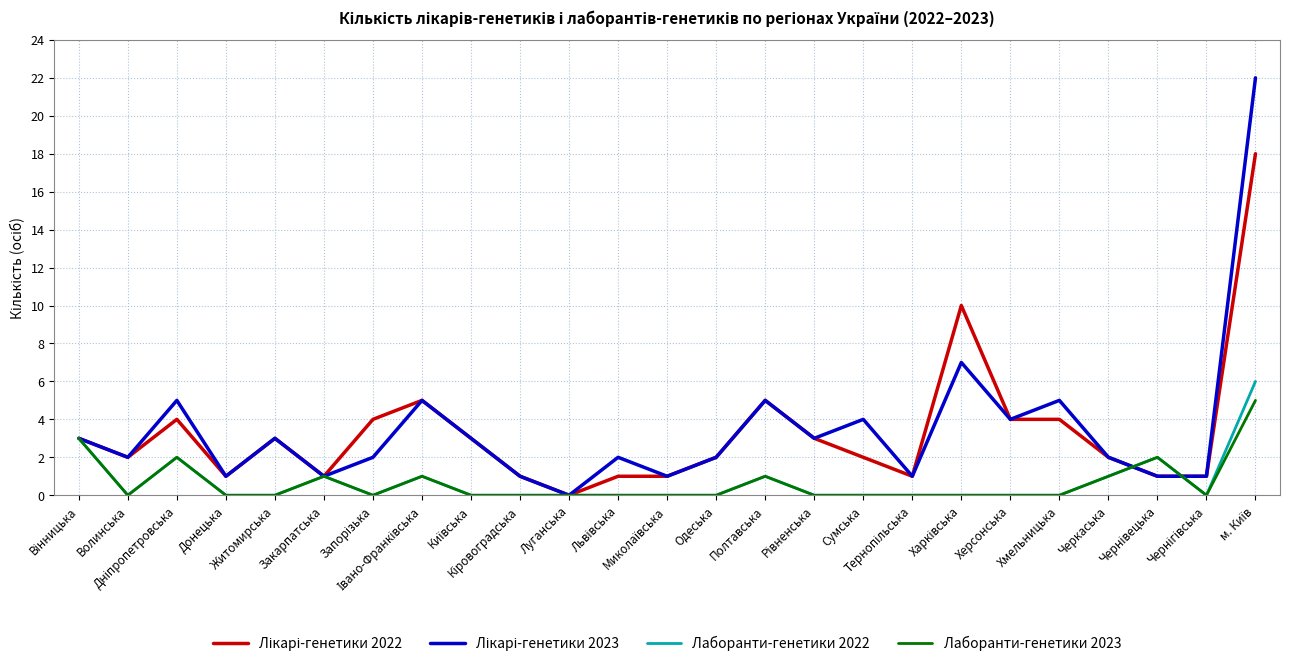

What is the greatest value displayed?

22